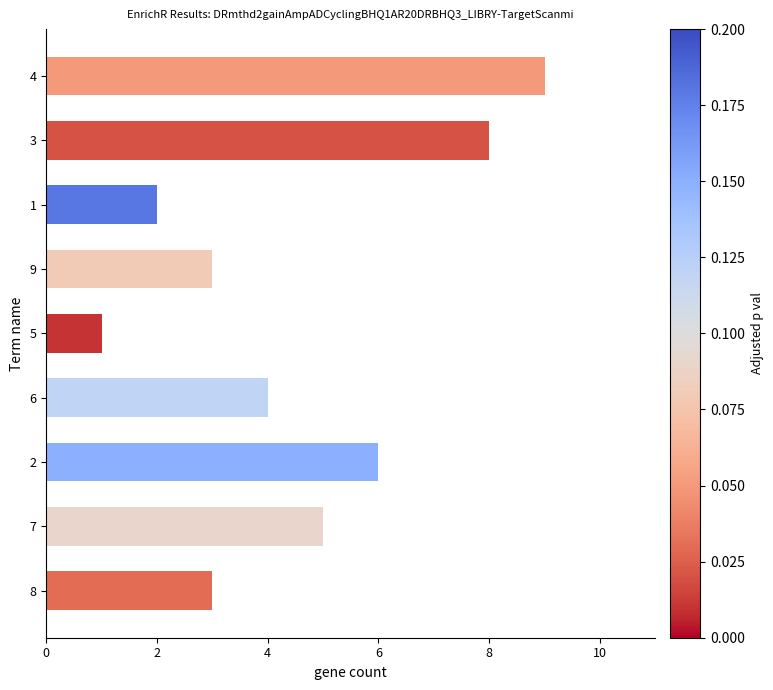

What is the difference between the maximum and second lowest values?

7